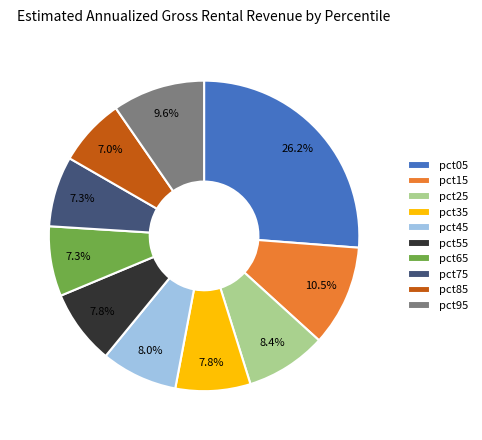

What is the largest slice in the pie chart?

pct05